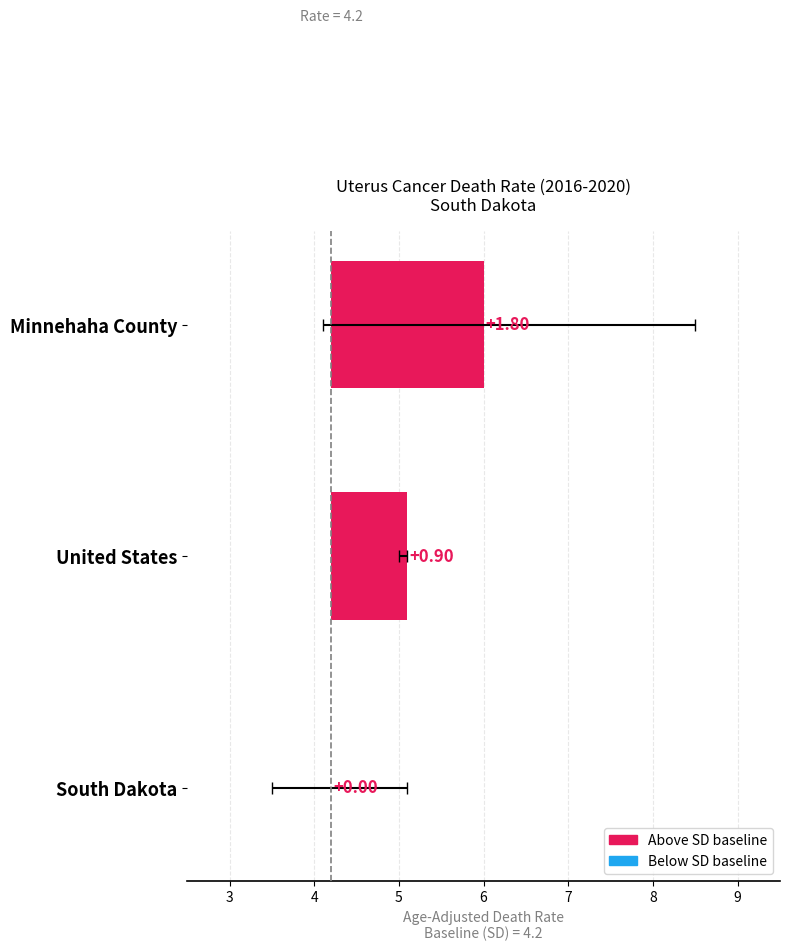

True or false: the data shows 0.7 at Minnehaha County.

False